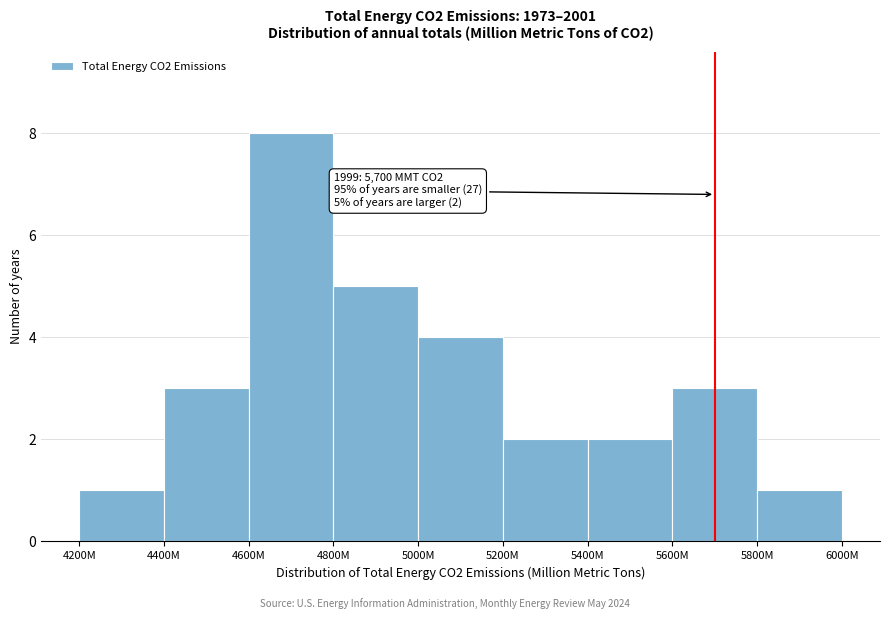

Reading left to right, what are all the values shown in this chart?

4200M=1	4400M=3	4600M=8	4800M=5	5000M=4	5200M=2	5400M=2	5600M=3	5800M=1